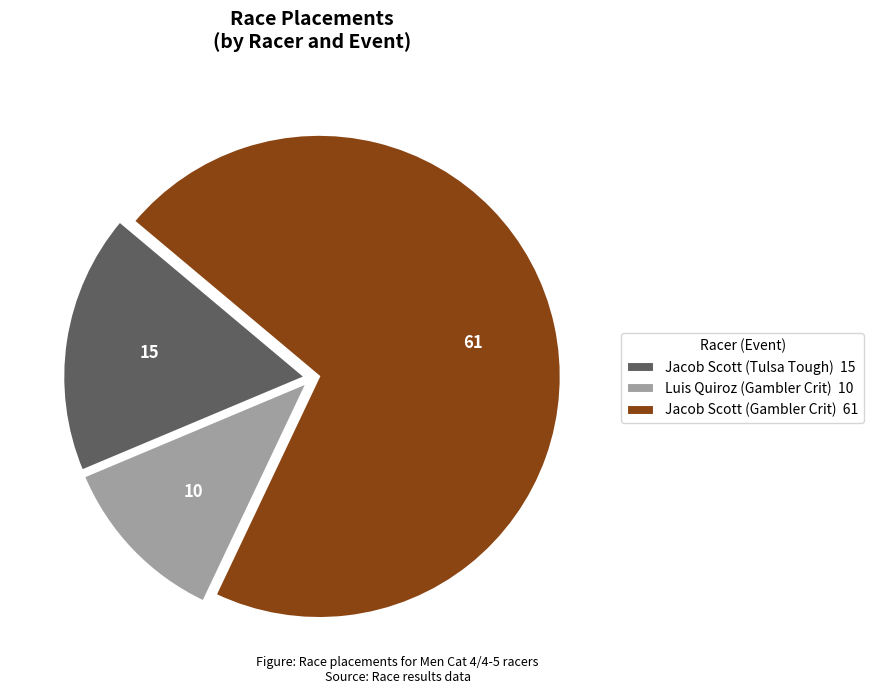

Does Jacob Scott (Gambler Crit) represent more than half of the total?

Yes